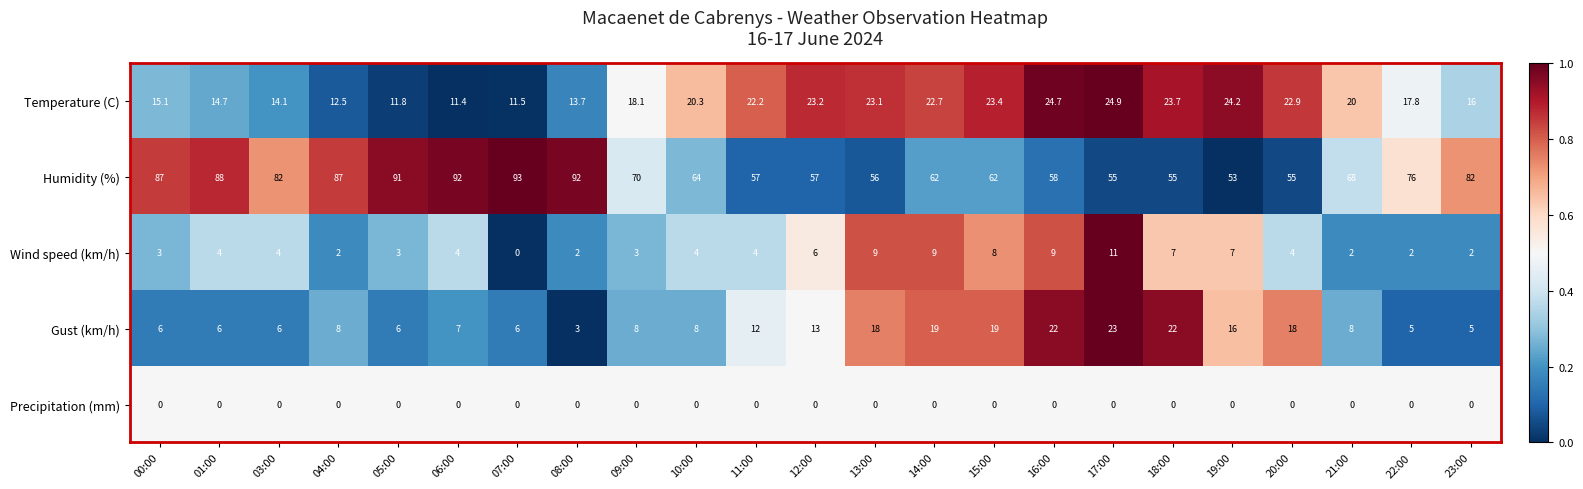

What is the maximum value for Gust (km/h)?

23.0